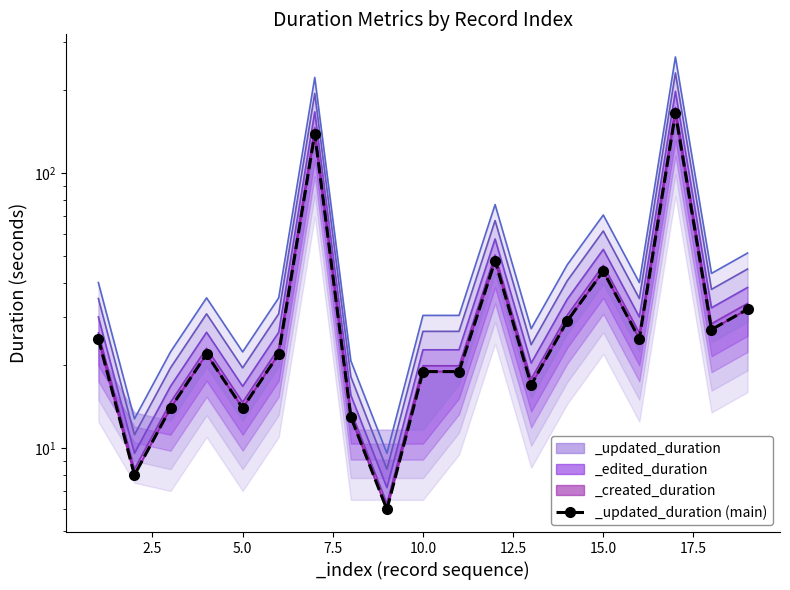

List the series in order of their peak value, highest first.

_created_duration, _updated_duration, _edited_duration